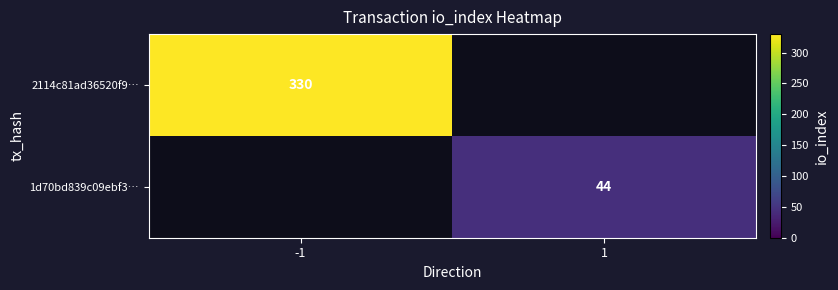

Is it true that 2114c81ad36520f9… equals 87 at -1?

False